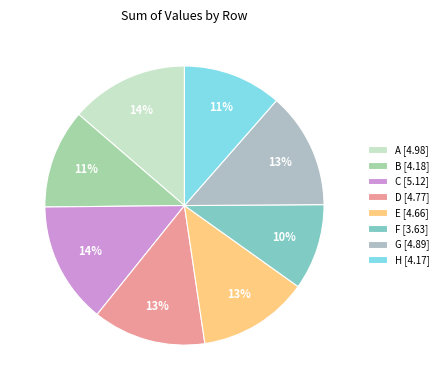

Count the number of slices in the pie.

8